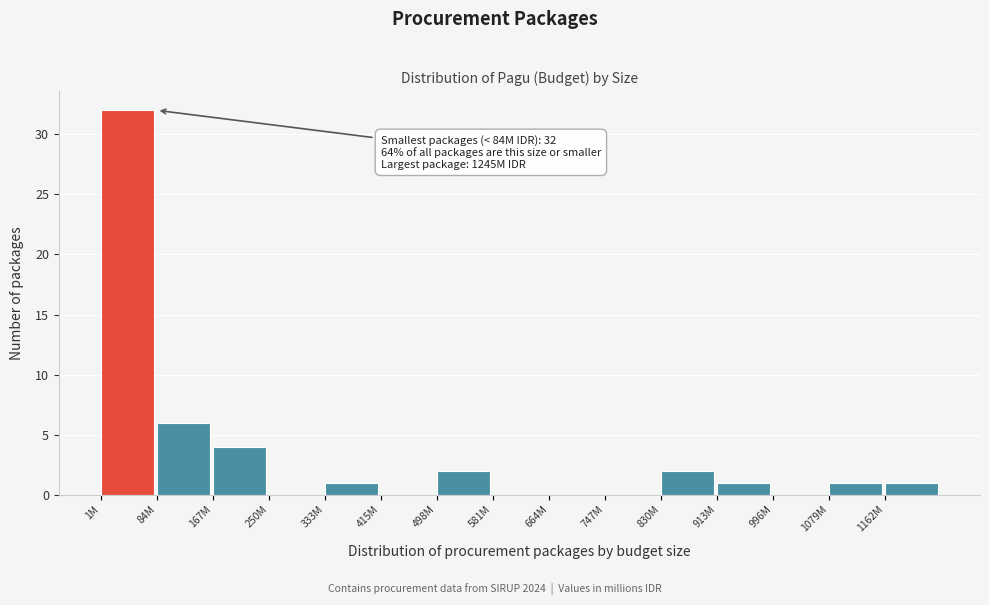

Reading left to right, what are all the values shown in this chart?

1M=32	84M=6	167M=4	250M=0	333M=1	415M=0	498M=2	581M=0	664M=0	747M=0	830M=2	913M=1	996M=0	1079M=1	1162M=1